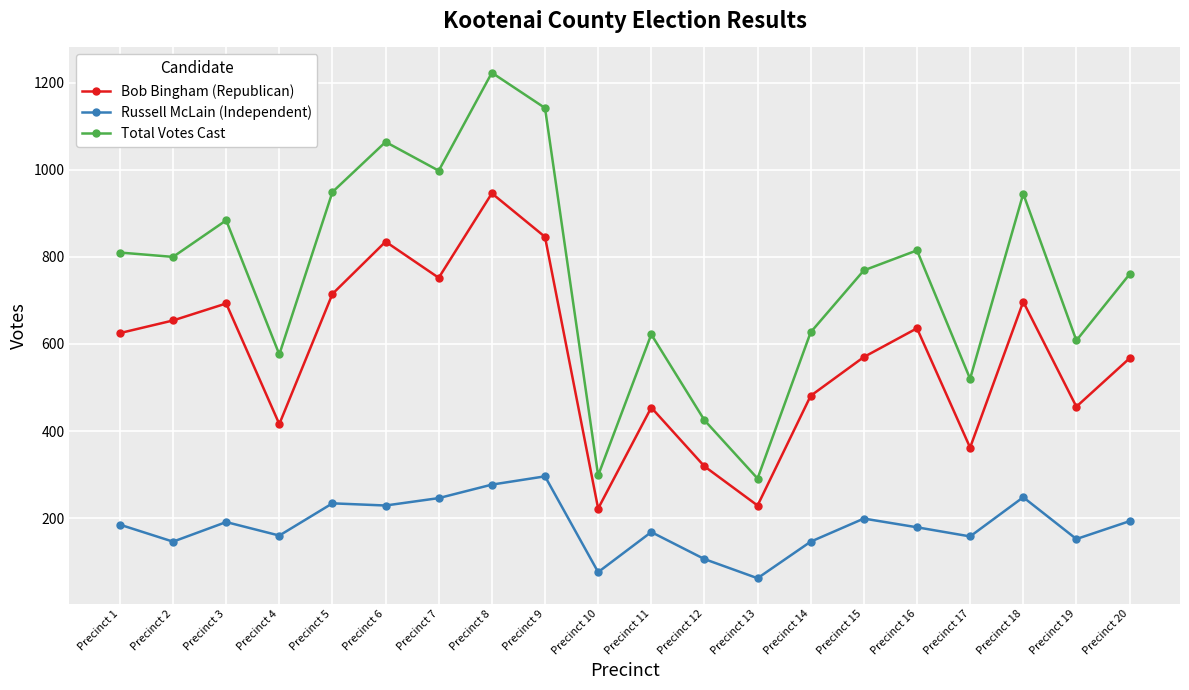

What is the difference between the highest and lowest values at Precinct 13?

229